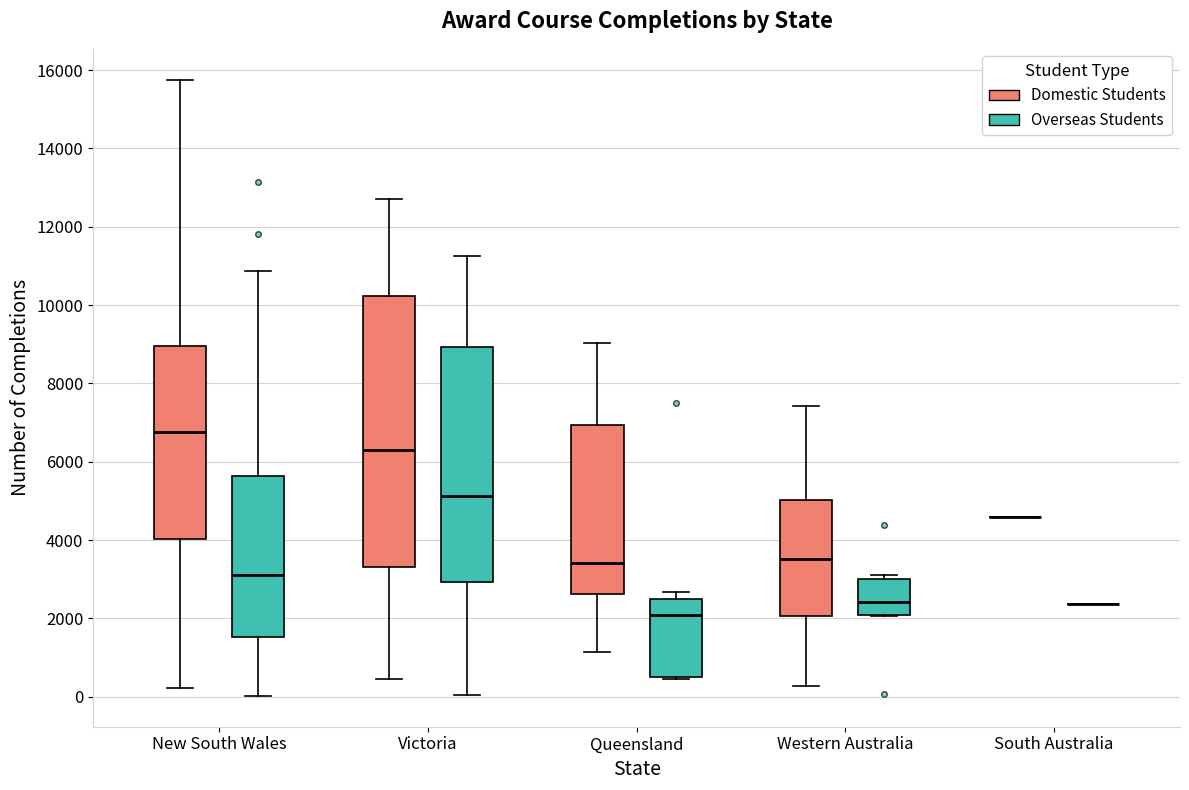

Where does the lower whisker of the box for Queensland (Domestic Students) end on the y-axis? The values are not printed on the chart, so give them approximately, as read against the axis.

1200